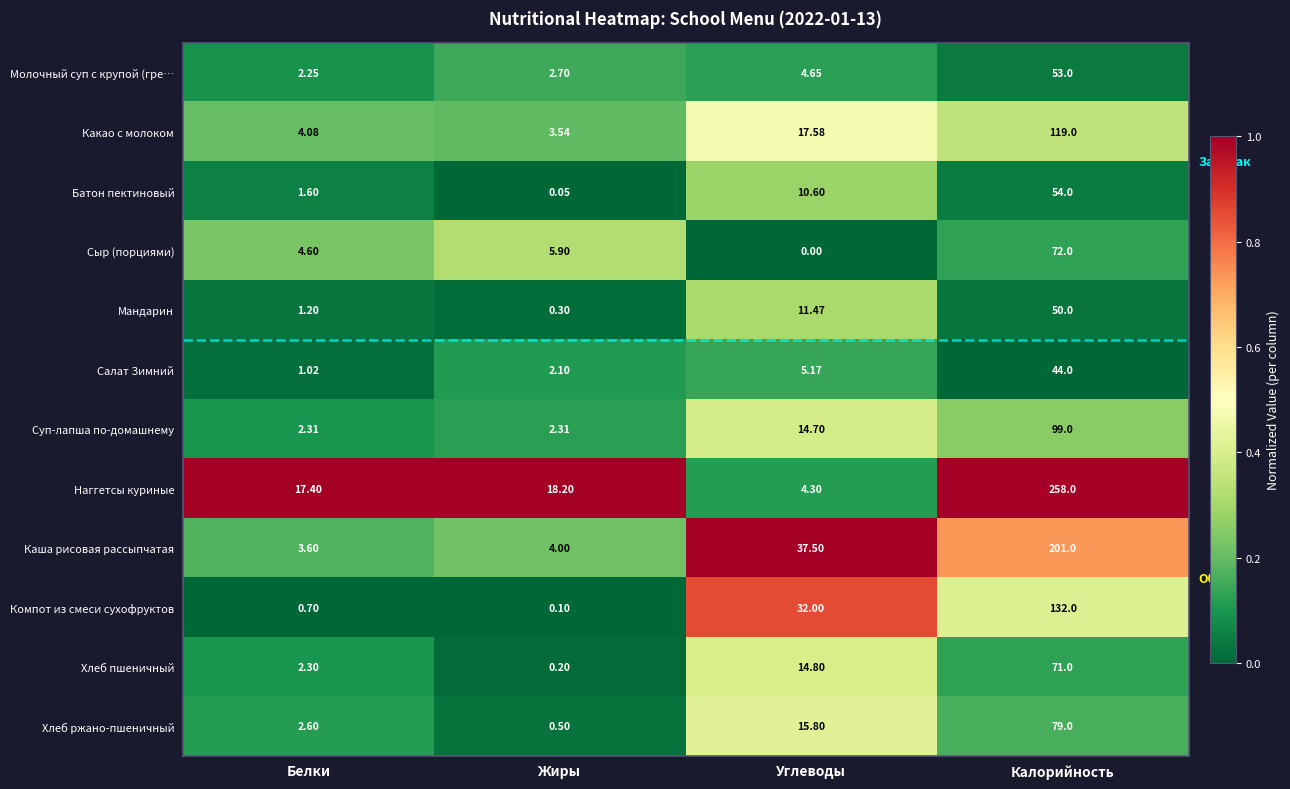

At which label does Компот из смеси сухофруктов reach its peak?

Калорийность